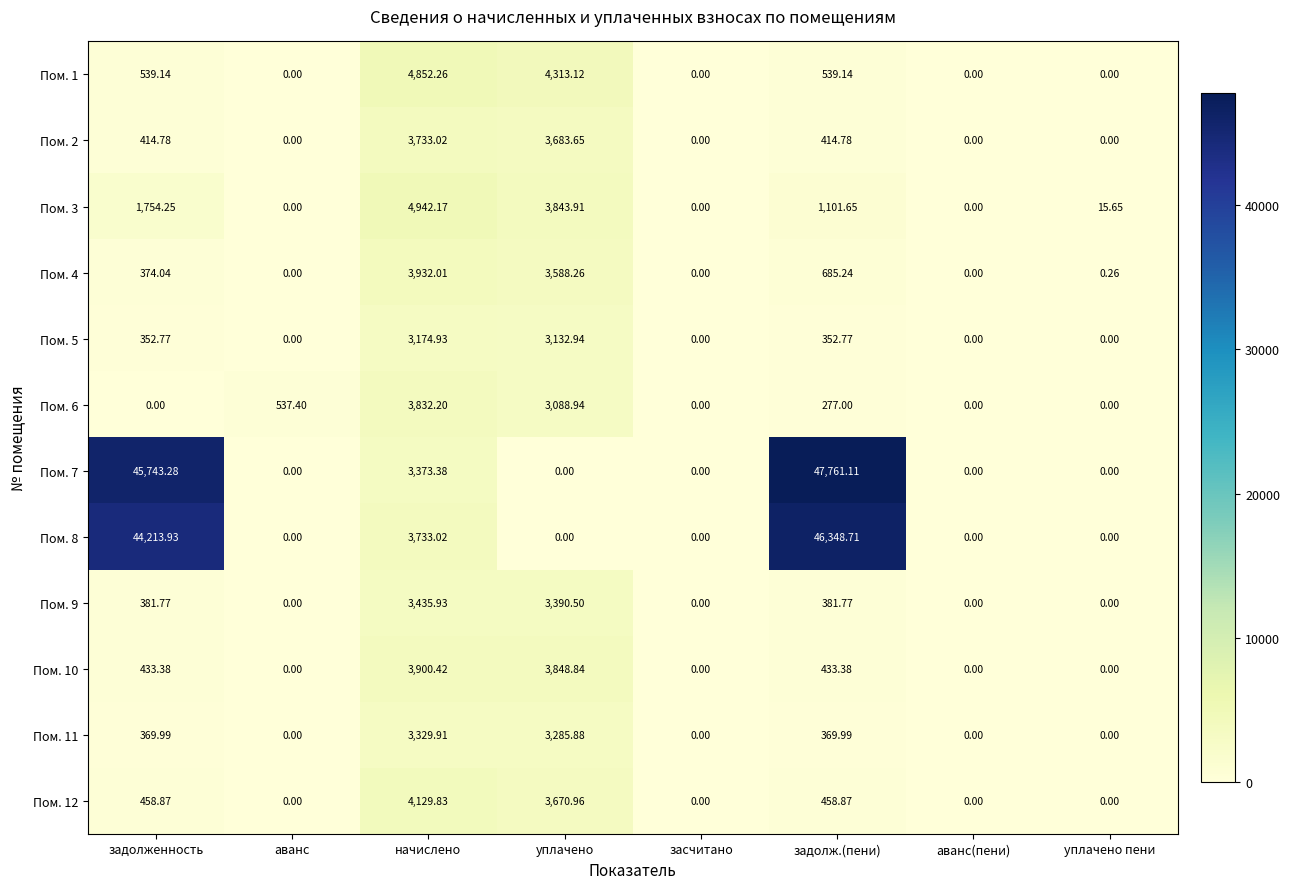

Where is Пом. 3 nearest to the value 2471?

задолженность